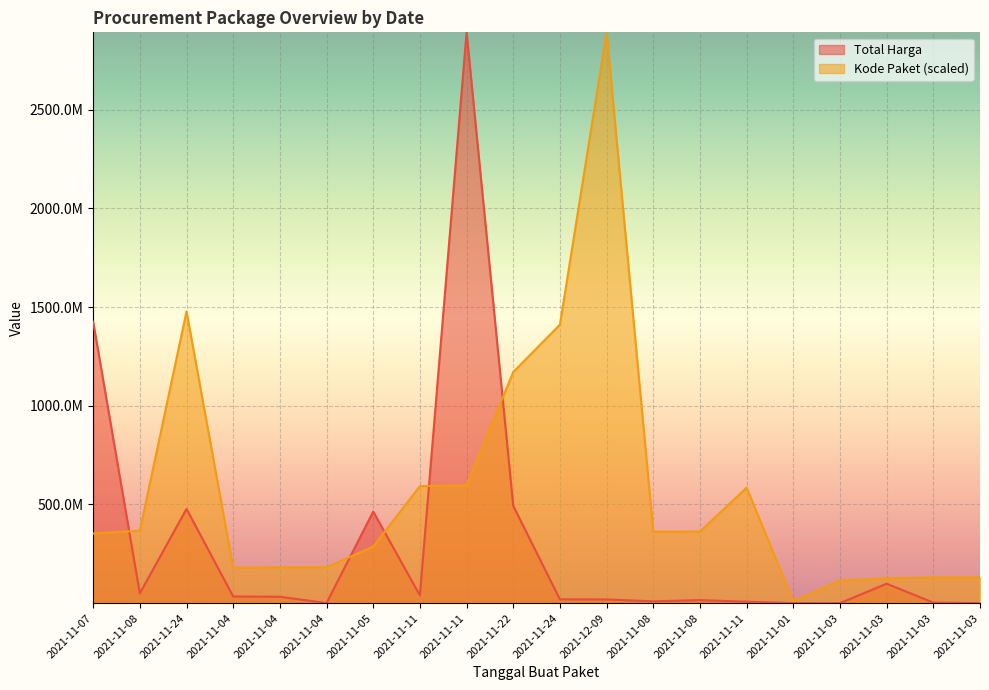

Rank the series by their average value, from highest to lowest.

Kode Paket (scaled), Total Harga